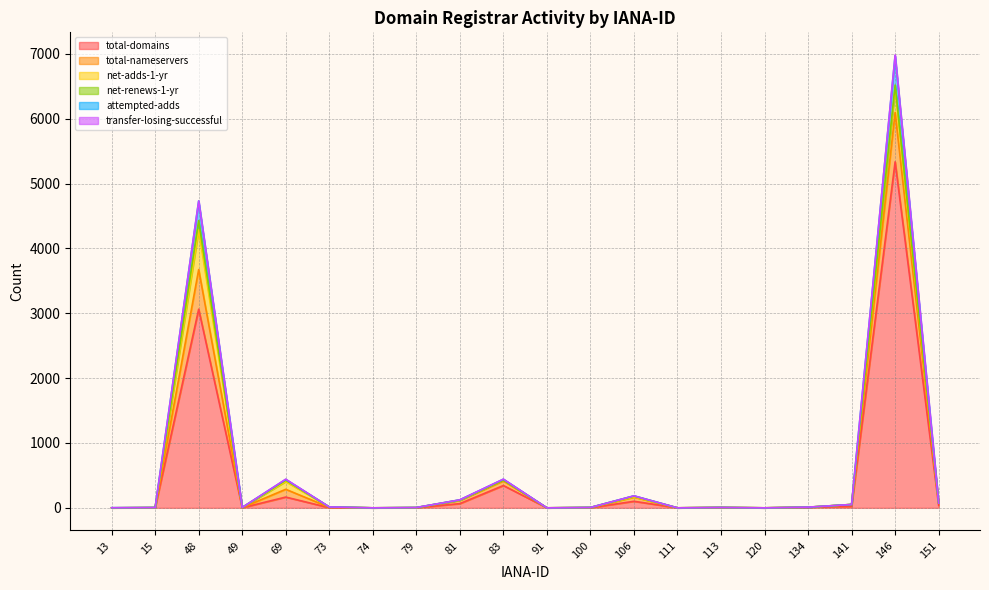

Reading right to left, extract all data points from this chart.

total-domains: 151=38	146=5336	141=23	134=7	120=0	113=3	111=0	106=101	100=1	91=0	83=344	81=65	79=1	74=0	73=2	69=166	49=1	48=3064	15=1	13=0
total-nameservers: 151=73	146=6520	141=52	134=10	120=0	113=6	111=0	106=182	100=6	91=0	83=428	81=121	79=4	74=0	73=14	69=426	49=5	48=4430	15=5	13=0
attempted-adds: 151=73	146=6973	141=52	134=10	120=0	113=6	111=0	106=185	100=6	91=0	83=441	81=123	79=5	74=0	73=14	69=438	49=6	48=4733	15=5	13=2